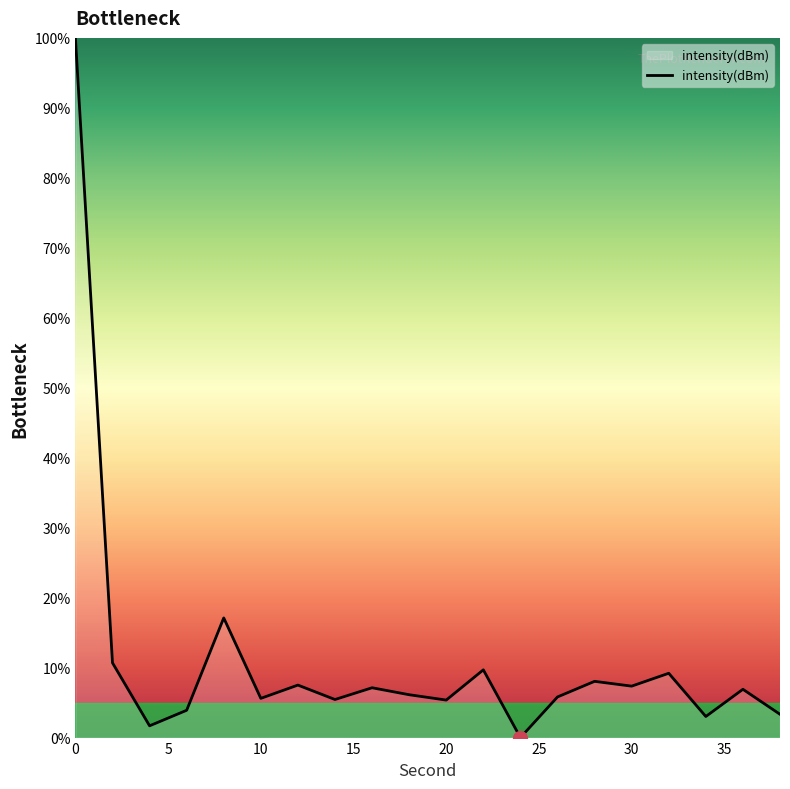

What is the greatest value displayed?

100.0